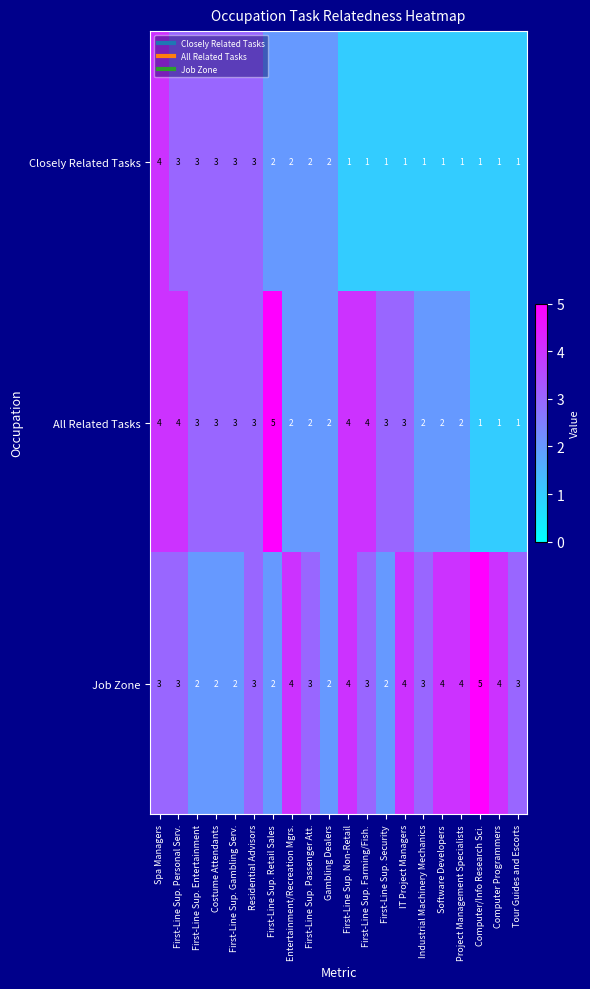

Count the Job Zone values in the range 2 to 4.

19